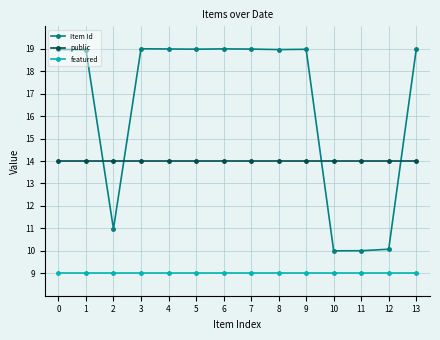

The value of Item Id at 11 is 3.4. True or false?

False